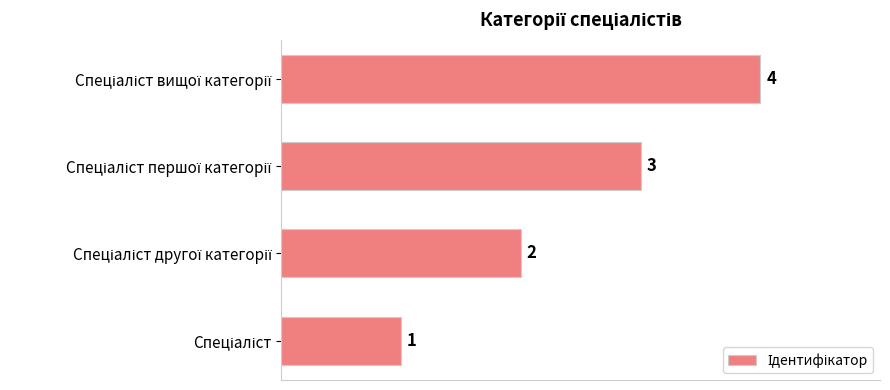

How many values are between 2 and 4?

3